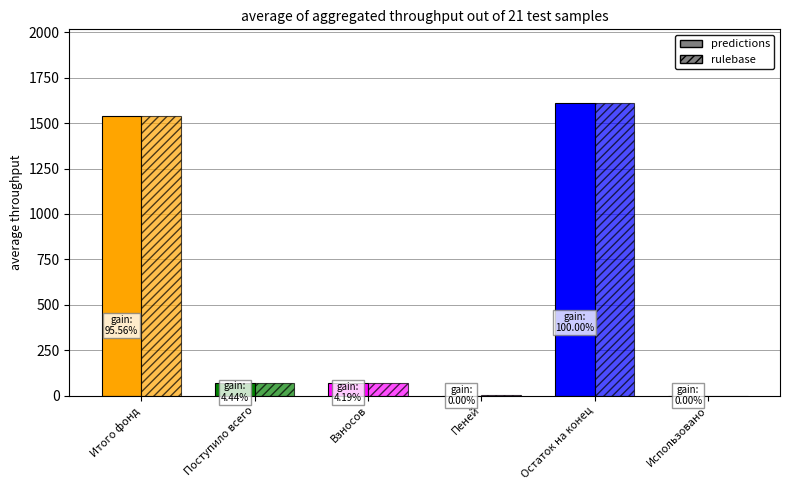

What is the label of the 5th bar from the right?

Поступило всего